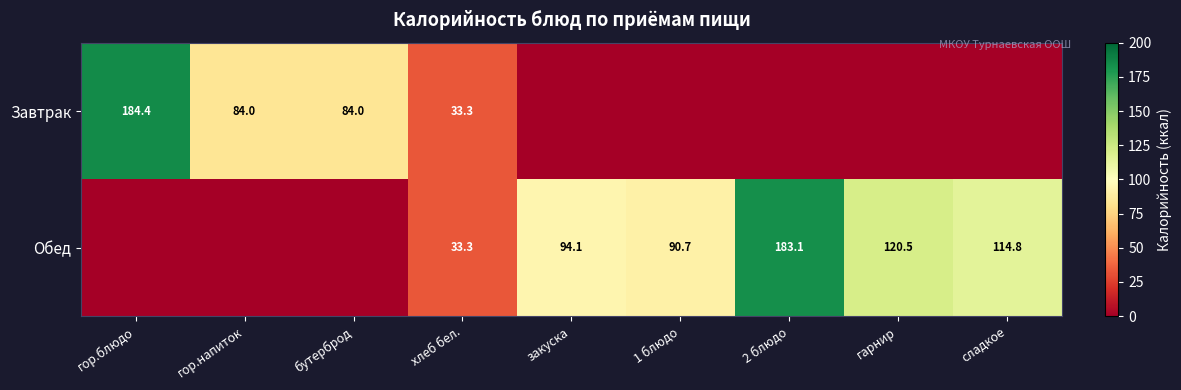

At how many categories does at least one series exceed 132?

2